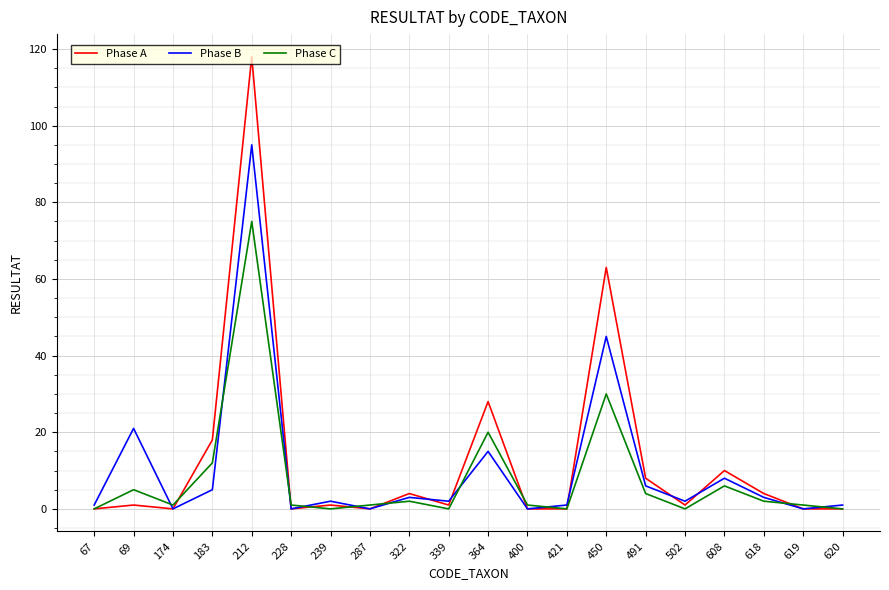

Which series has the largest range (max minus min)?

Phase A